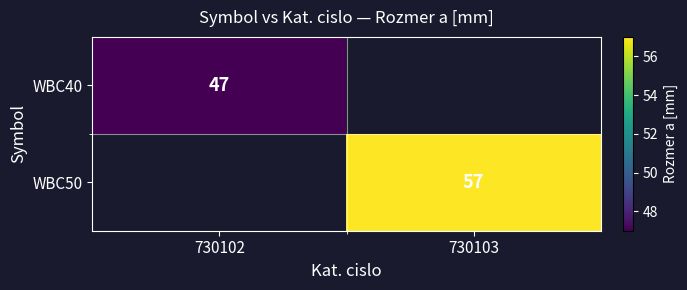

The WBC40 series shows 26 at 730102. True or false?

False